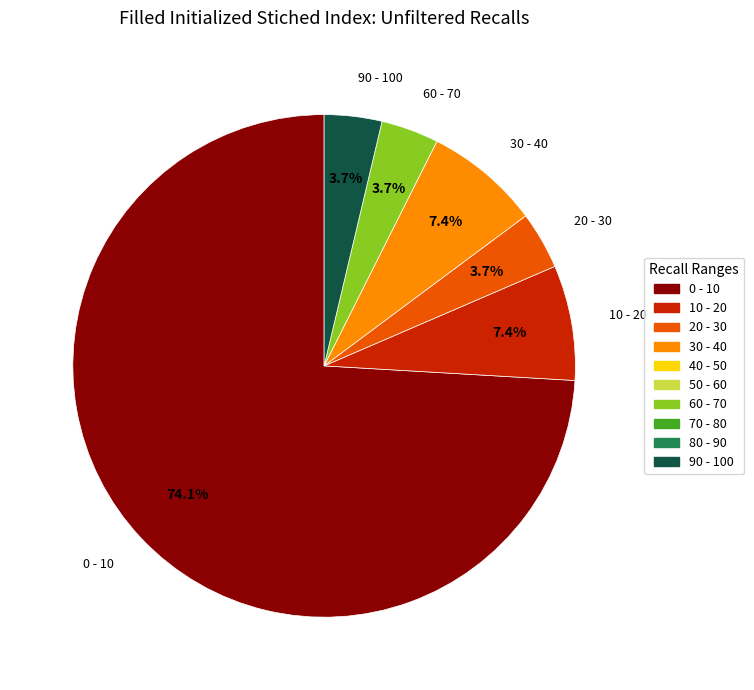

Does any single category account for the majority?

Yes